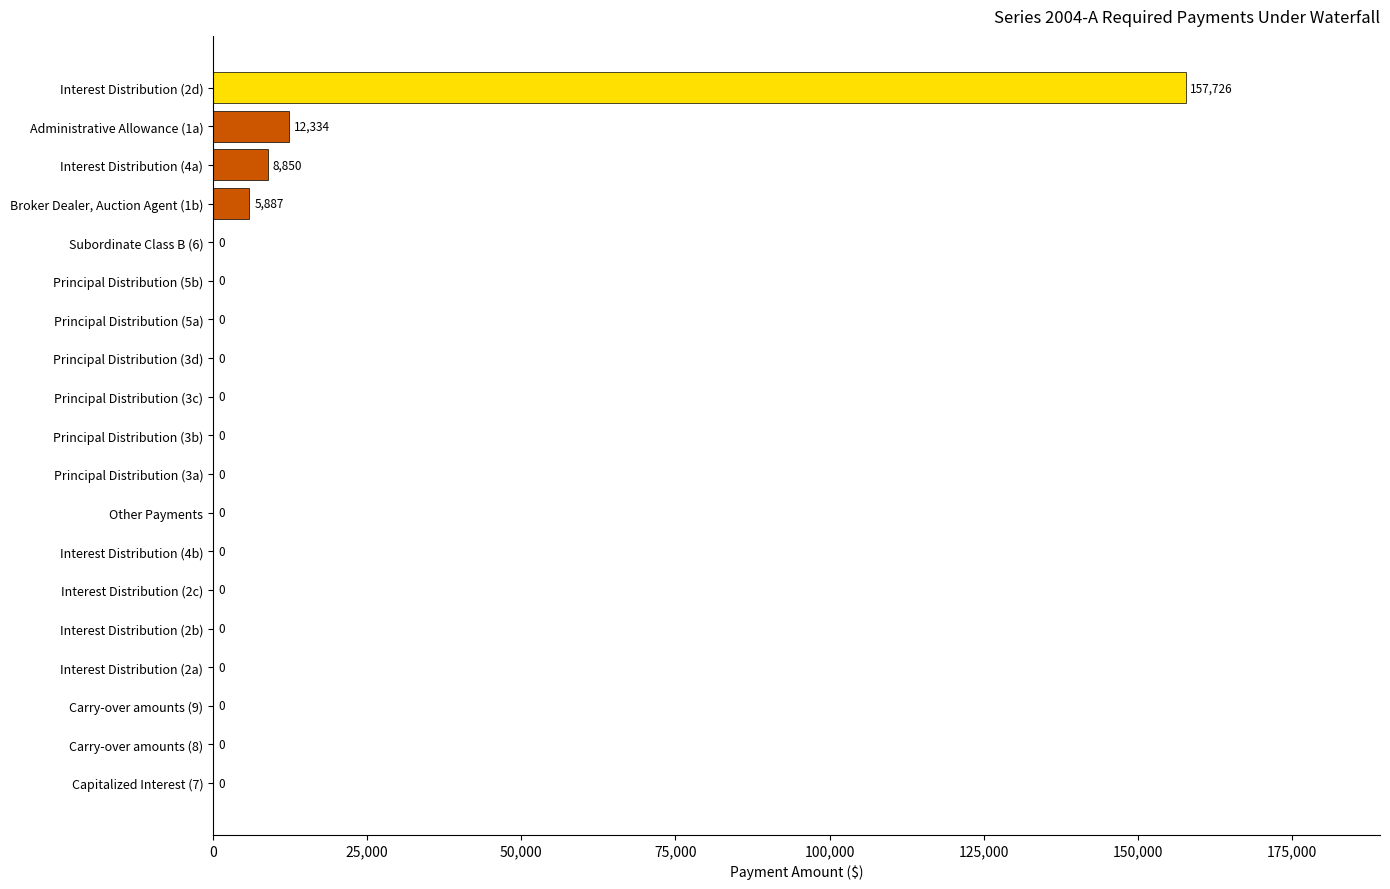

The value at Interest Distribution (2c) is 0.0. True or false?

True